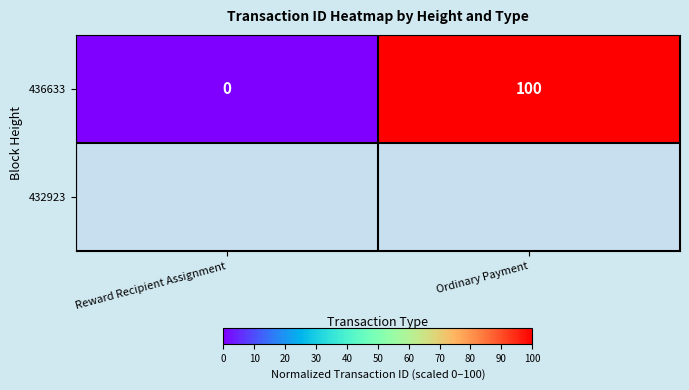

Between Reward Recipient Assignment and Ordinary Payment, which is larger?

Ordinary Payment